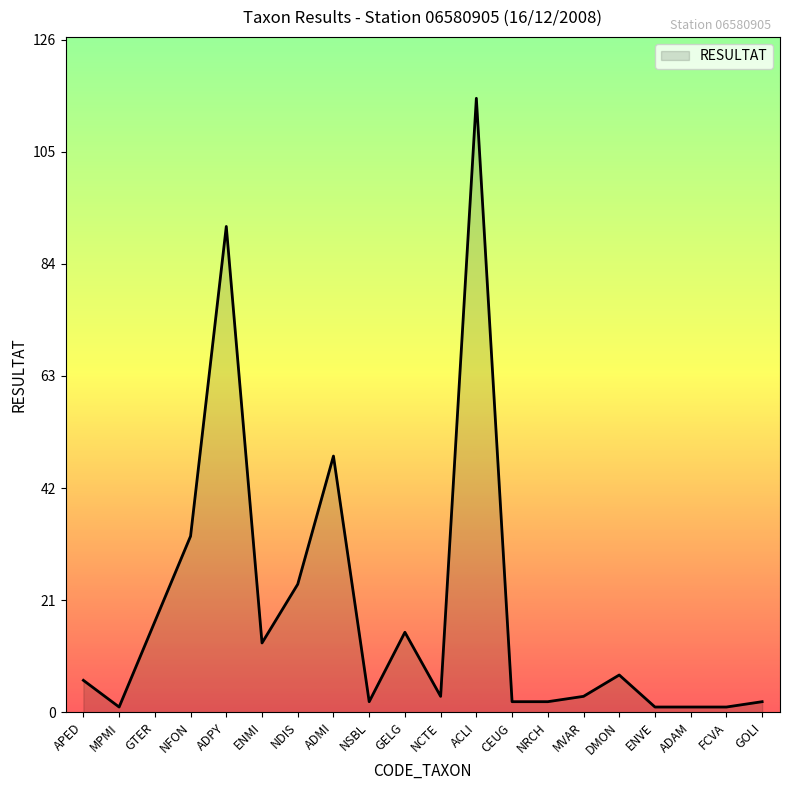

How many distinct data groups are displayed?

1